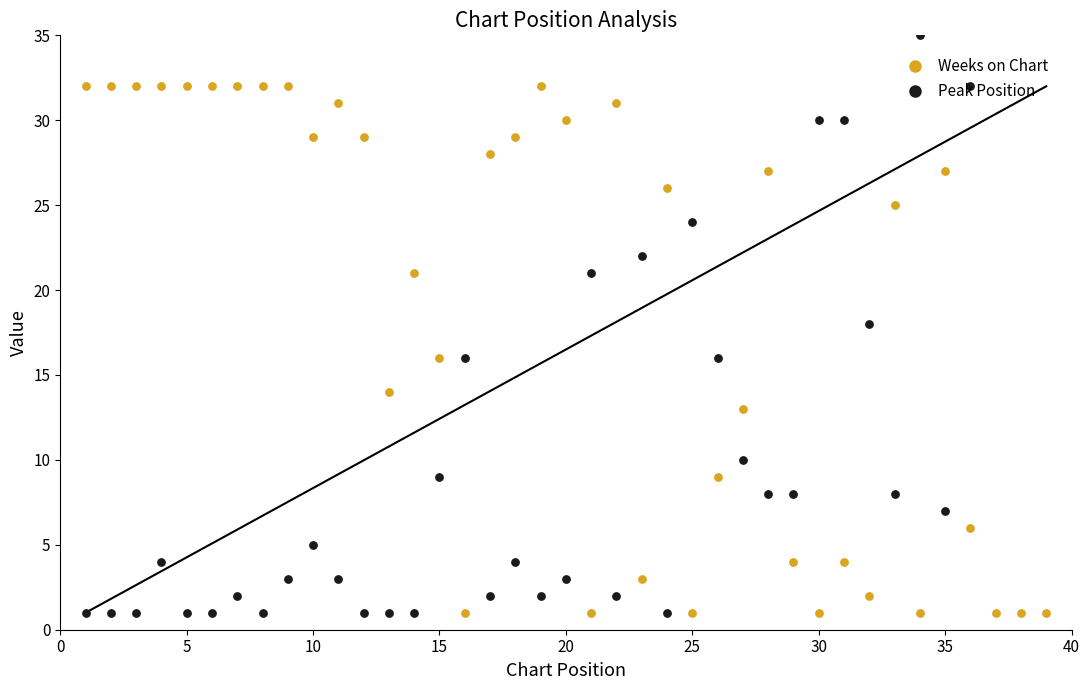

What are all the series names shown in the legend?

Weeks on Chart, Peak Position